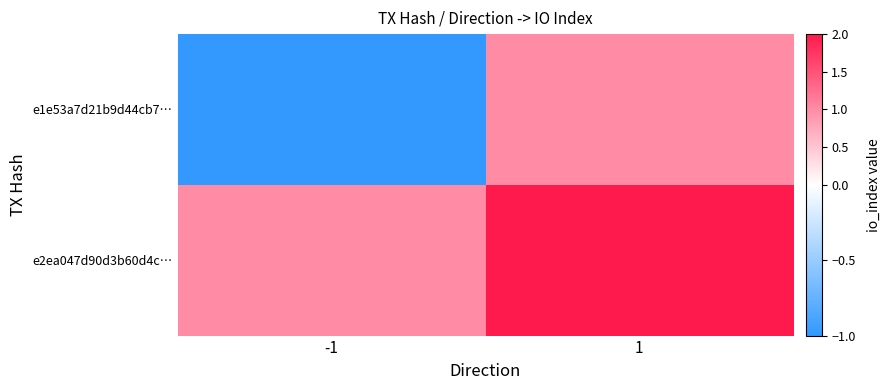

Which series changed the most between -1 and 1?

e1e53a7d21b9d44cb7…